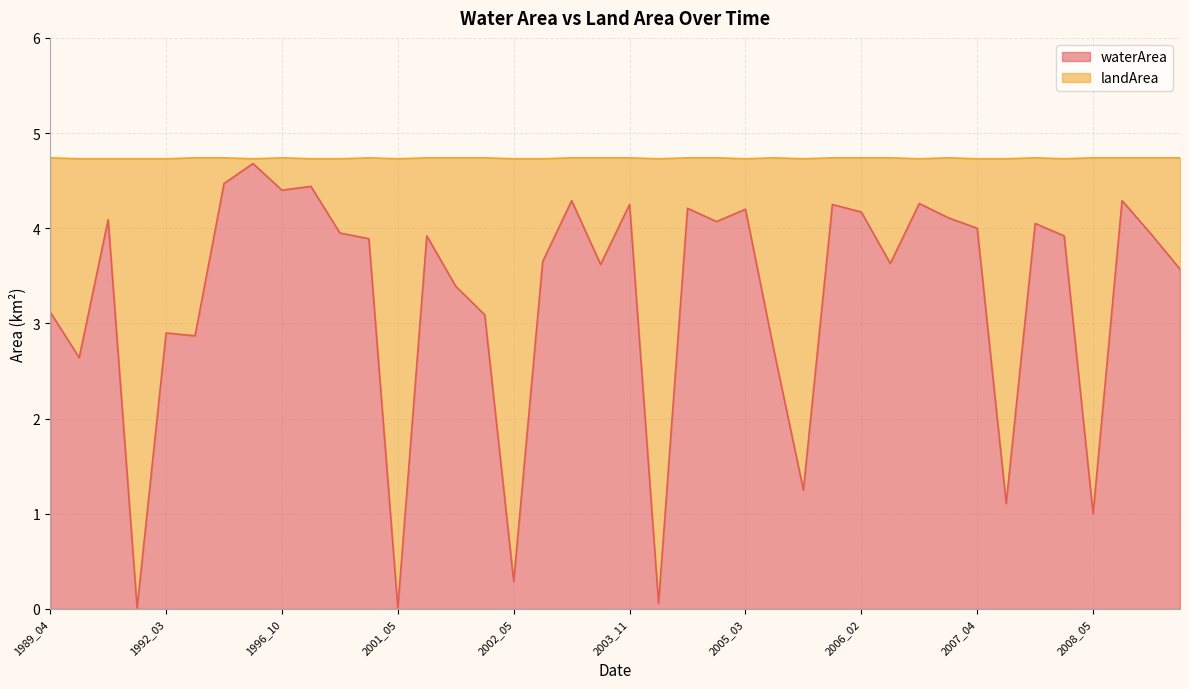

What is the change in value from 1992_03 to 1996_10?

+1.5